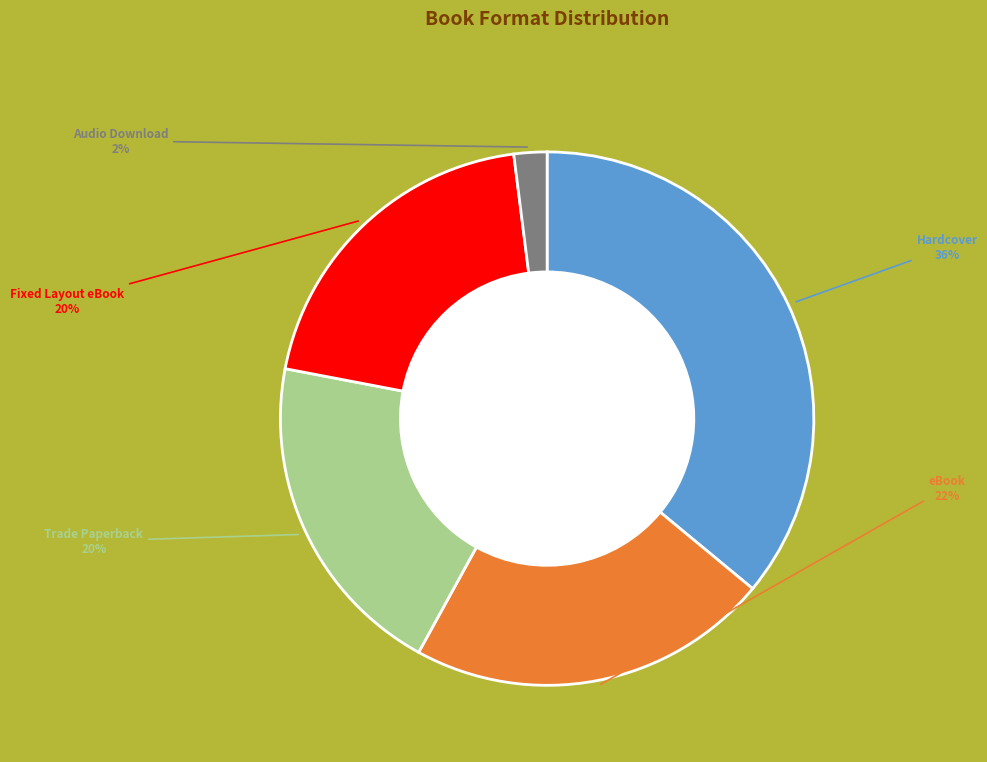

To the nearest percent, what is the difference between the largest and smallest slice percentages?

34%